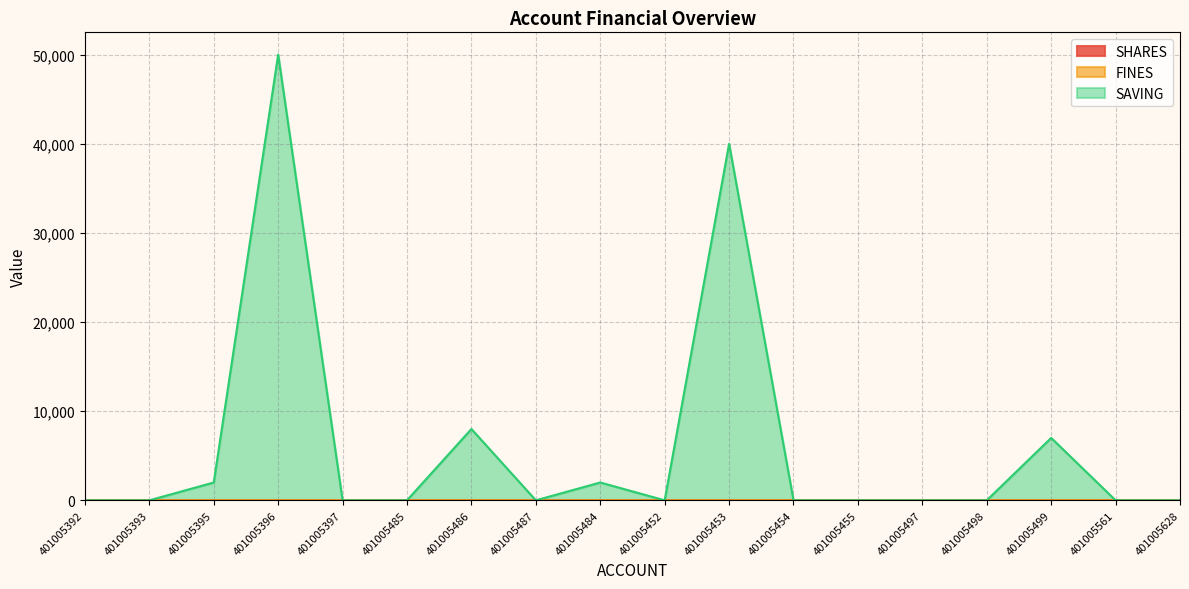

What is the greatest value displayed?

50000